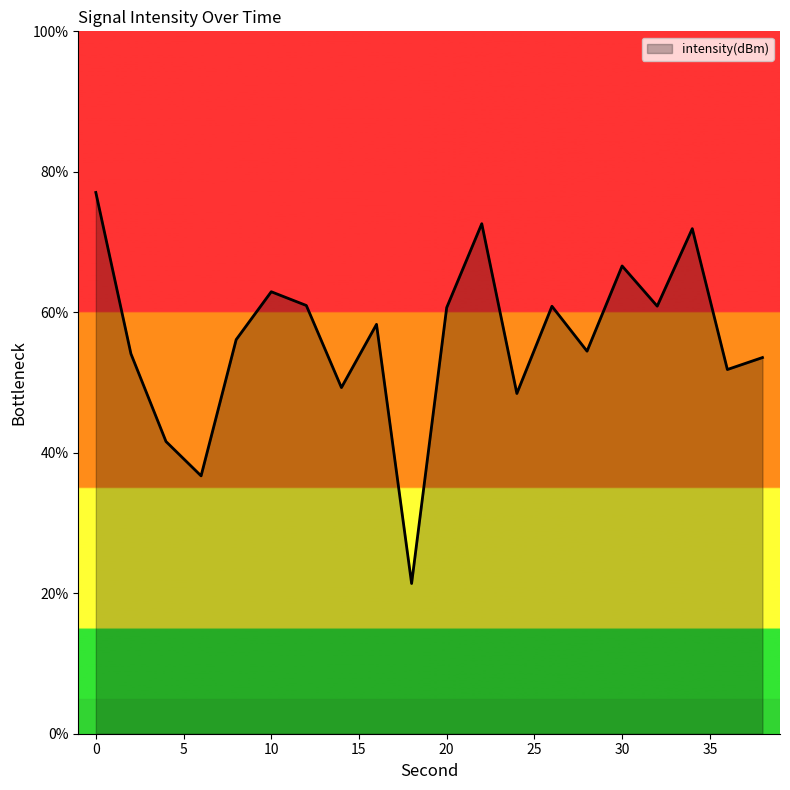

What is the smallest value displayed?

21.4